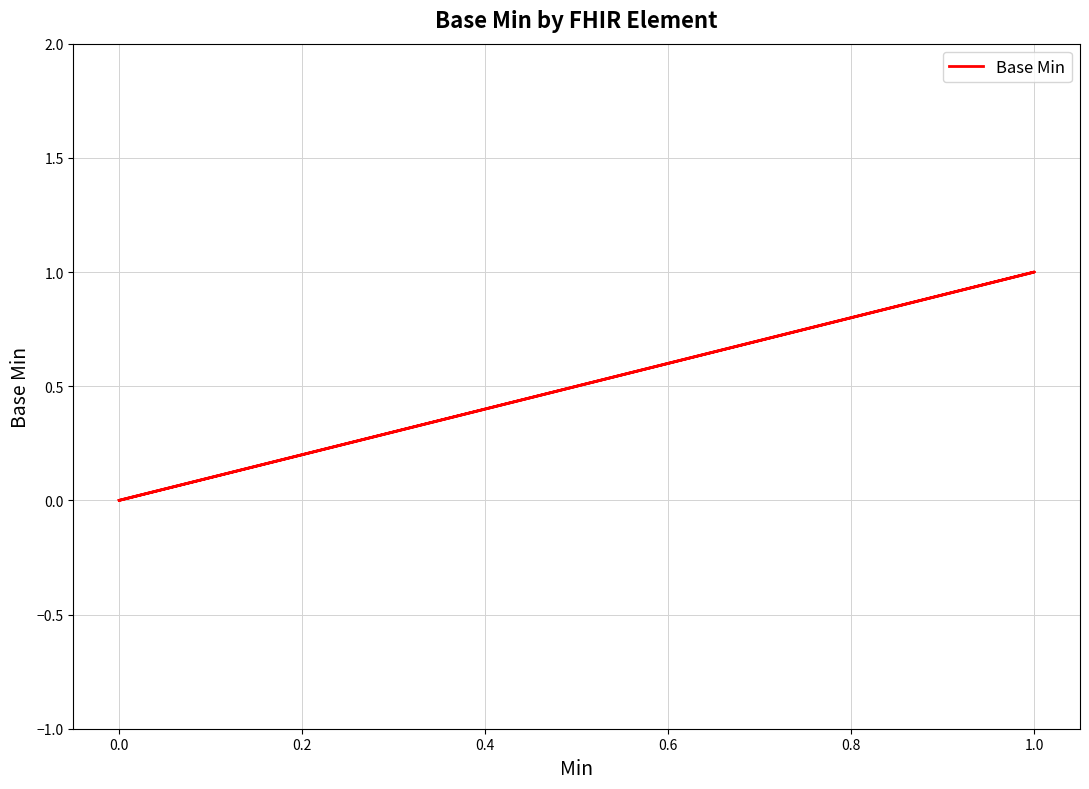

What is the value of the 5th point from the left?

1